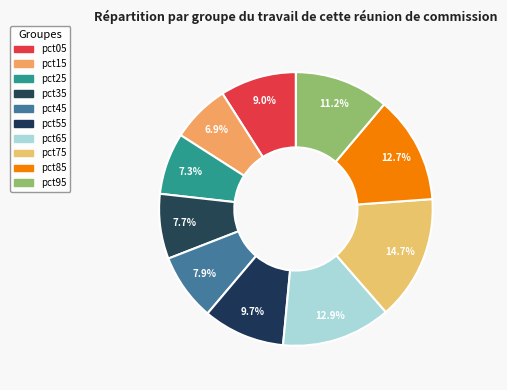

What percentage is NOT represented by pct45?

92.1%